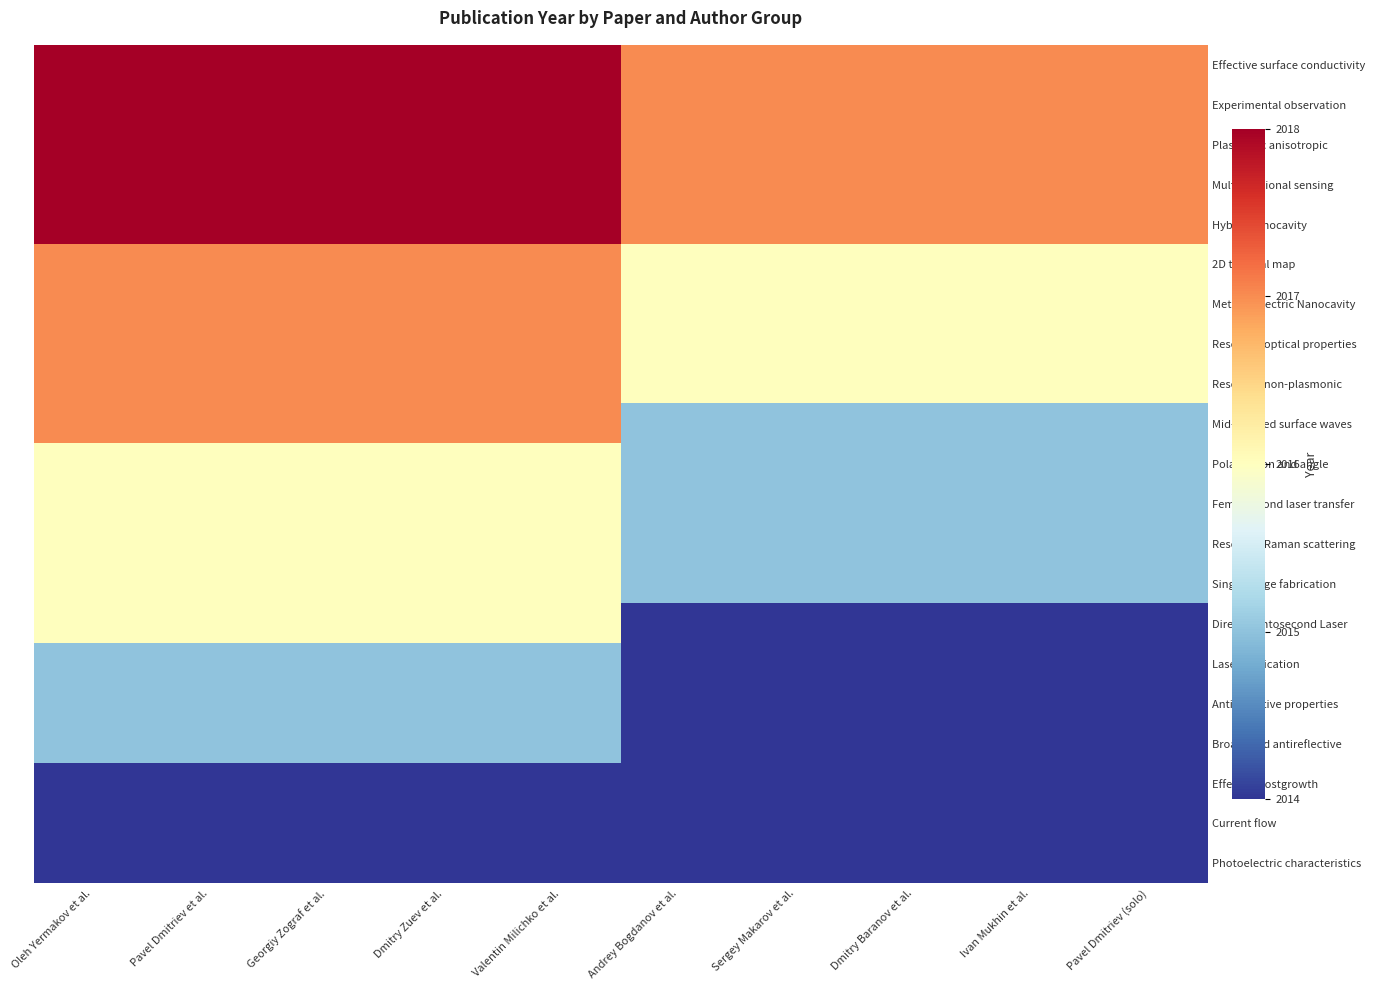

What is the difference between the highest and lowest values at Ivan Mukhin et al.?

3